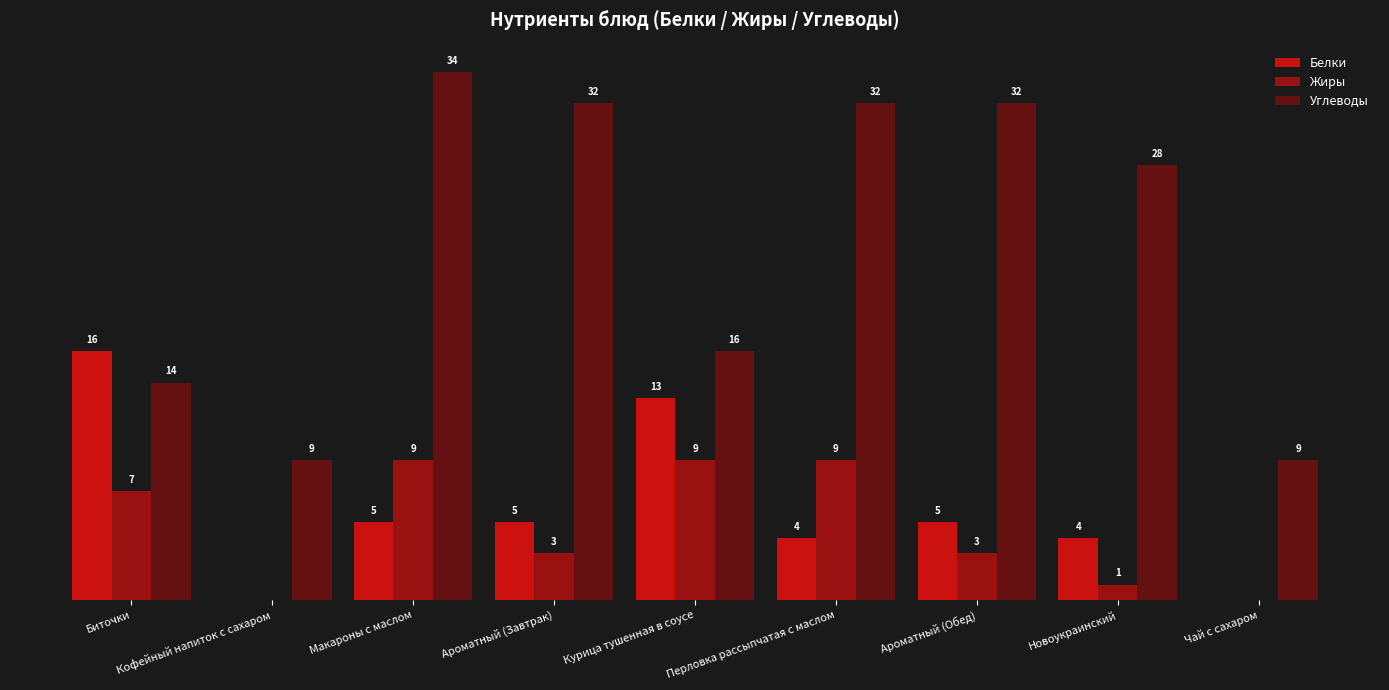

Which series changed the most between Новоукраинский and Чай с сахаром?

Углеводы